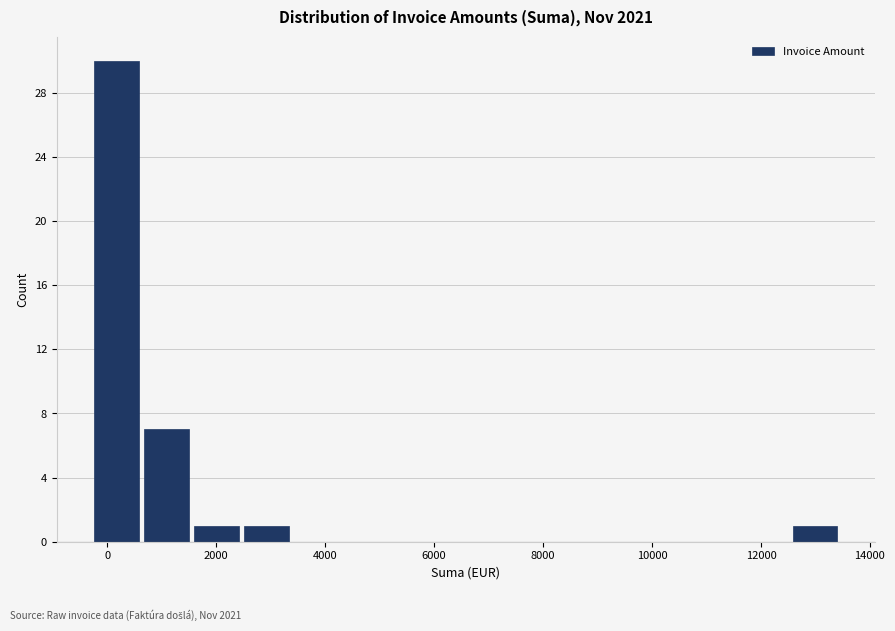

Reading left to right, list every bar in this chart as the range it spans on the x-axis followed by its height. Neither the bar edges nor the heights are printed on the chart, so give them approximately, as read against the axes.

-200 to 600: 30
600 to 1600: 7
1600 to 2400: 1
2400 to 3400: 1
3400 to 4200: 0
4200 to 5200: 0
5200 to 6200: 0
6200 to 7000: 0
7000 to 8000: 0
8000 to 8800: 0
8800 to 9800: 0
9800 to 10800: 0
10800 to 11600: 0
11600 to 12600: 0
12600 to 13400: 1